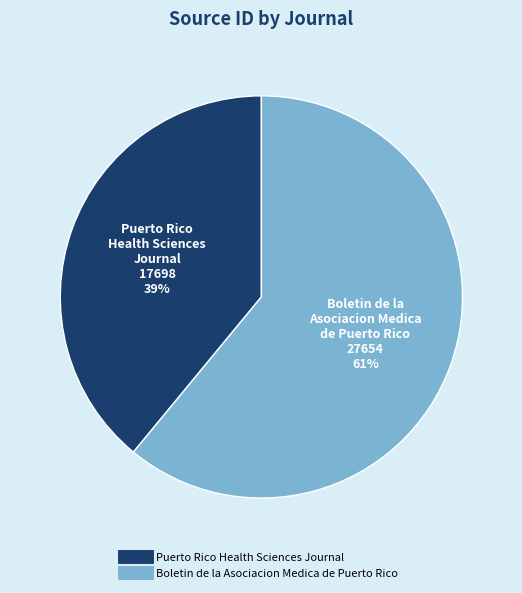

Rank the categories by value from lowest to highest.

Puerto Rico Health Sciences Journal, Boletin de la Asociacion Medica de Puerto Rico